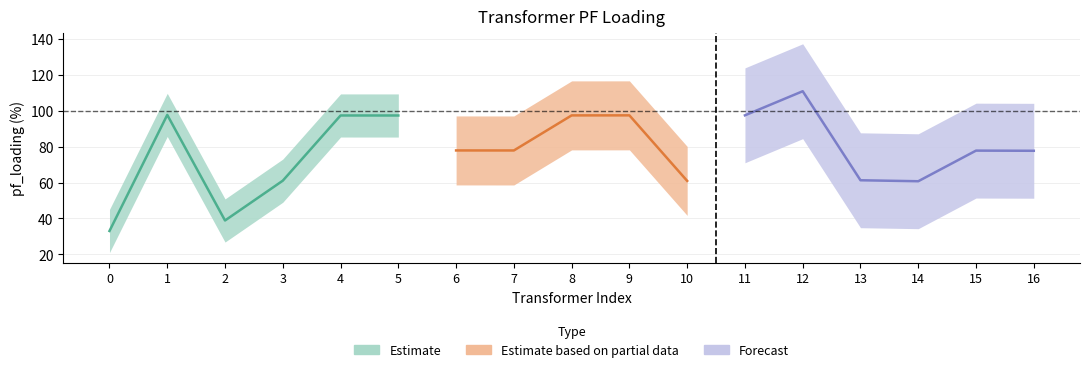

Read the value at 16.

77.7